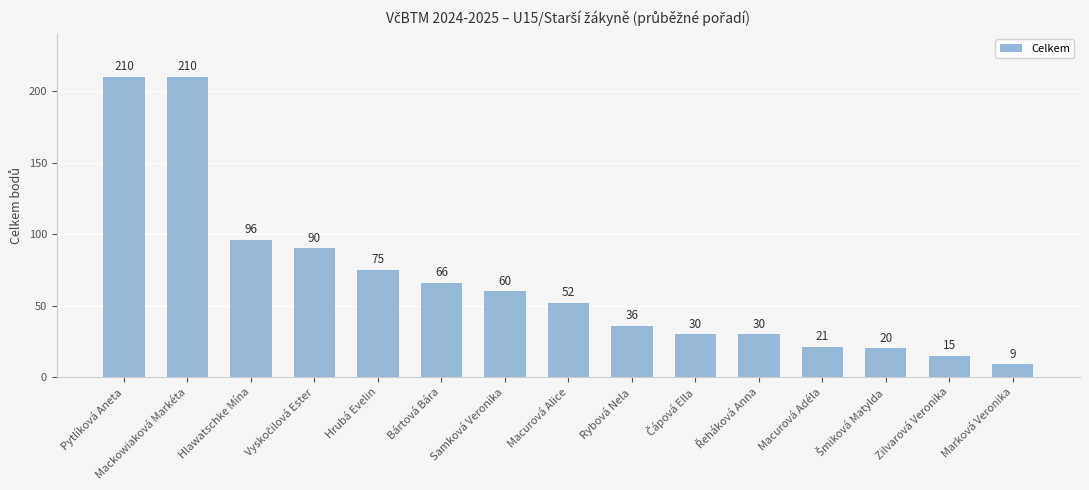

True or false: the data shows 52 at Macurová Alice.

True